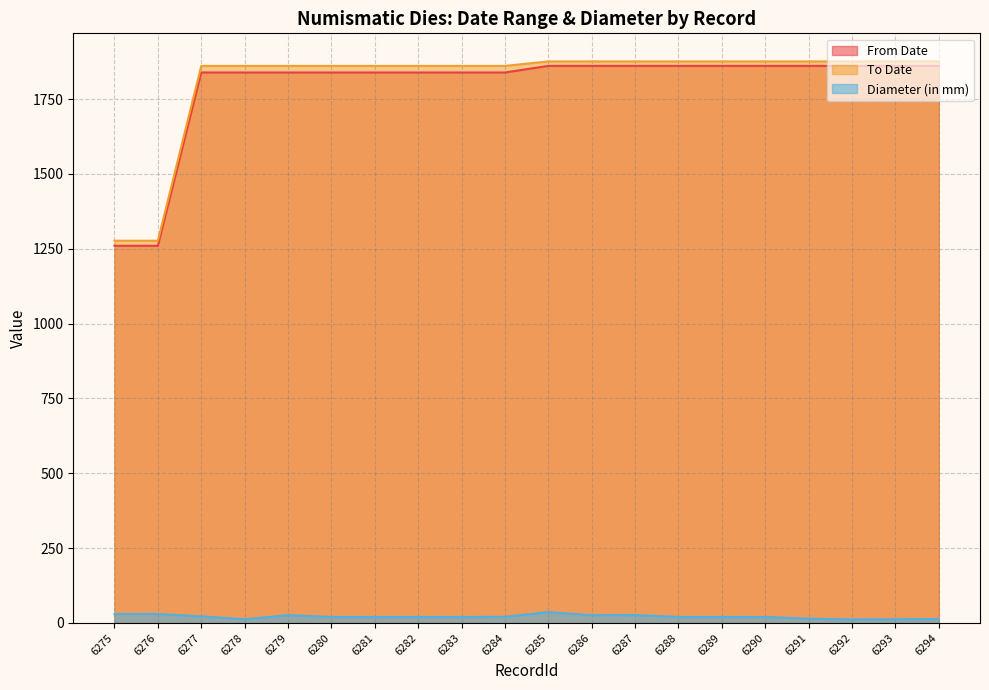

What is the sum of the To Date values at 6294 and 6286?

3752.0